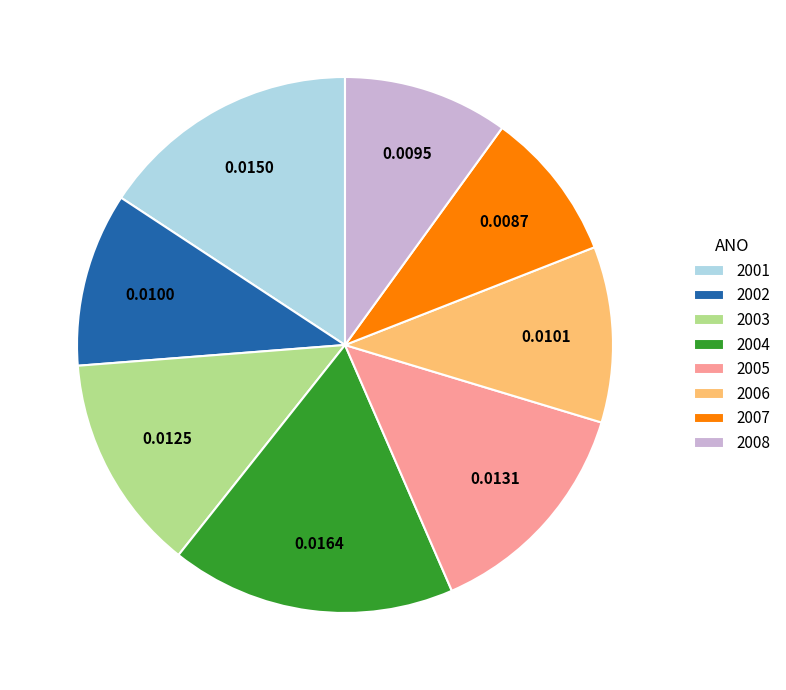

Is the sum of 2006 and 2005 greater than half?

No